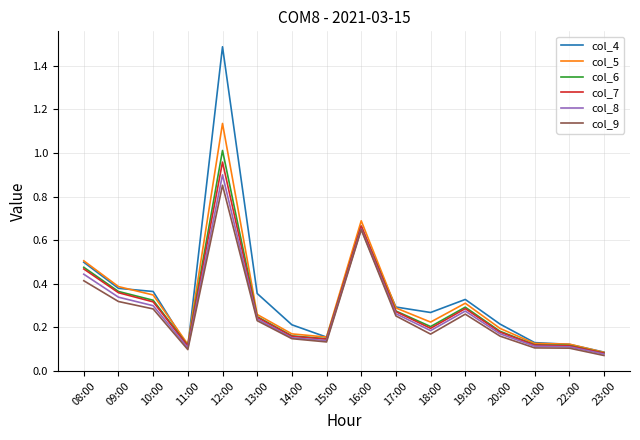

True or false: col_4 has a value of 0.3 at 14:00.

False